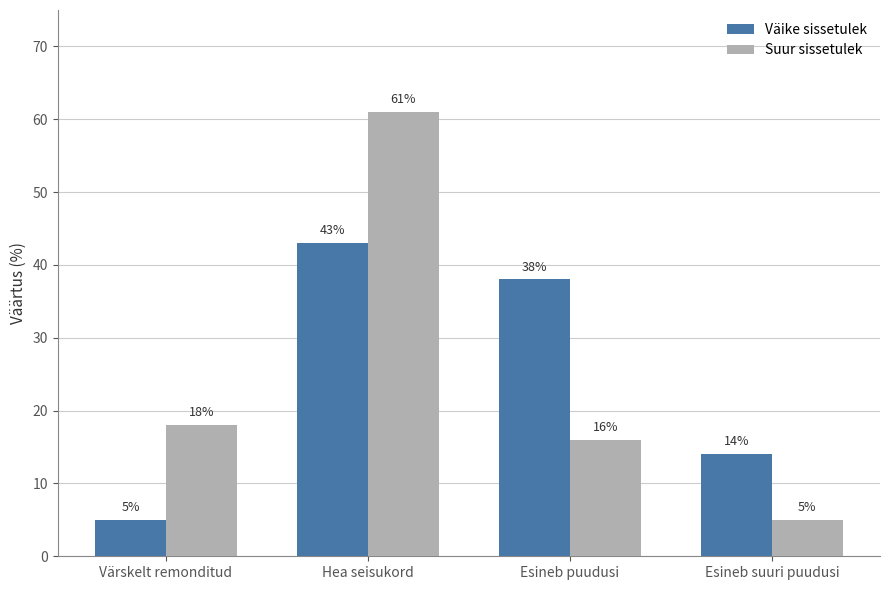

What is the difference between the maximum and minimum values in the Suur sissetulek series?

56